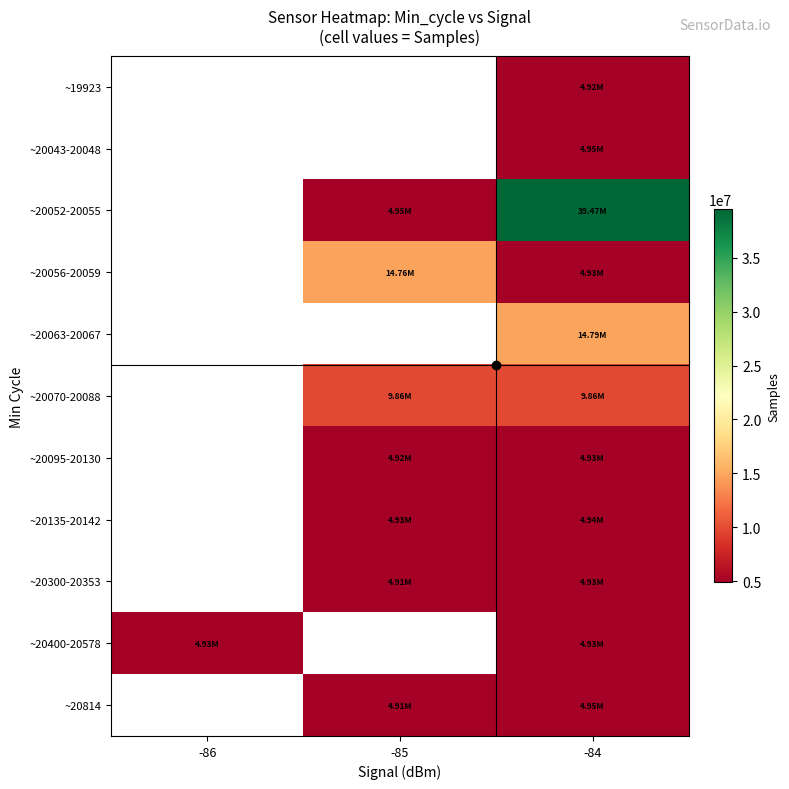

Is it true that ~20095-20130 equals 4931291.0 at -84?

True